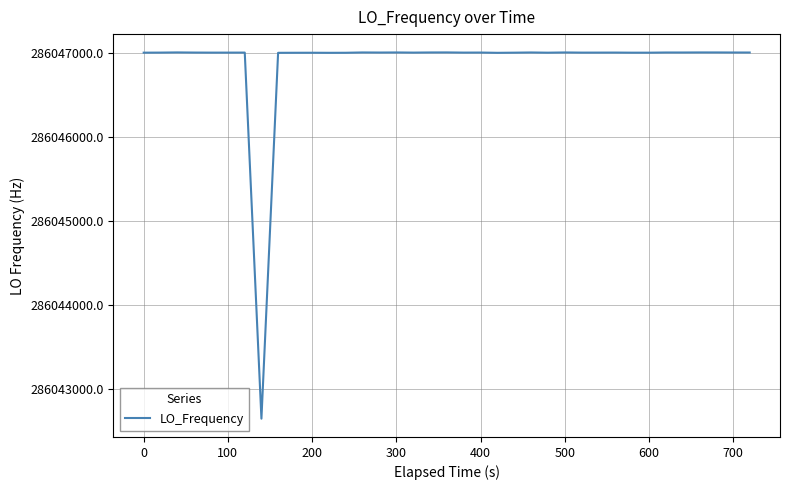

What is the smallest value displayed?

286042648.1